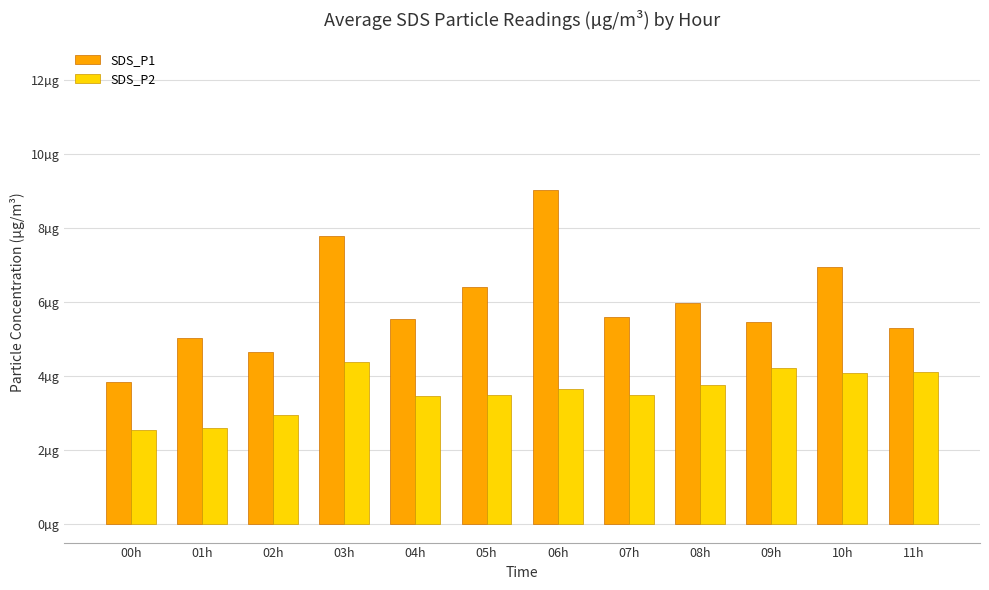

What is the total value across all series at 02h?

7.6